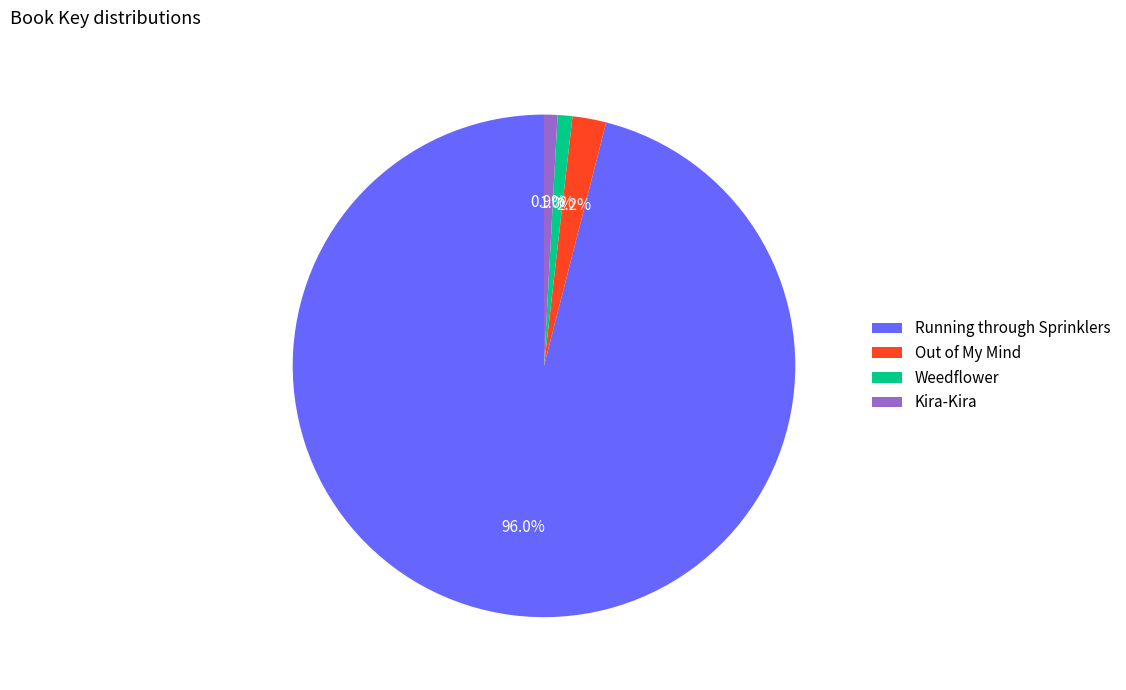

What percentage is the Kira-Kira slice, to the nearest percent?

1%